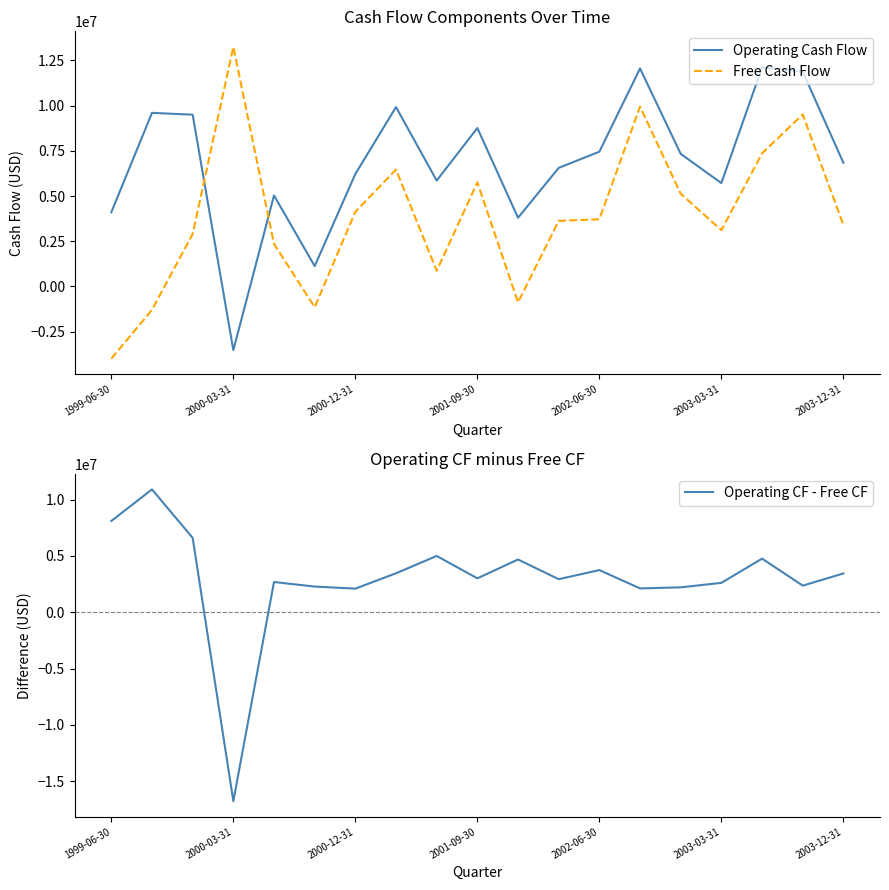

How many negative values does the Operating Cash Flow series have?

1